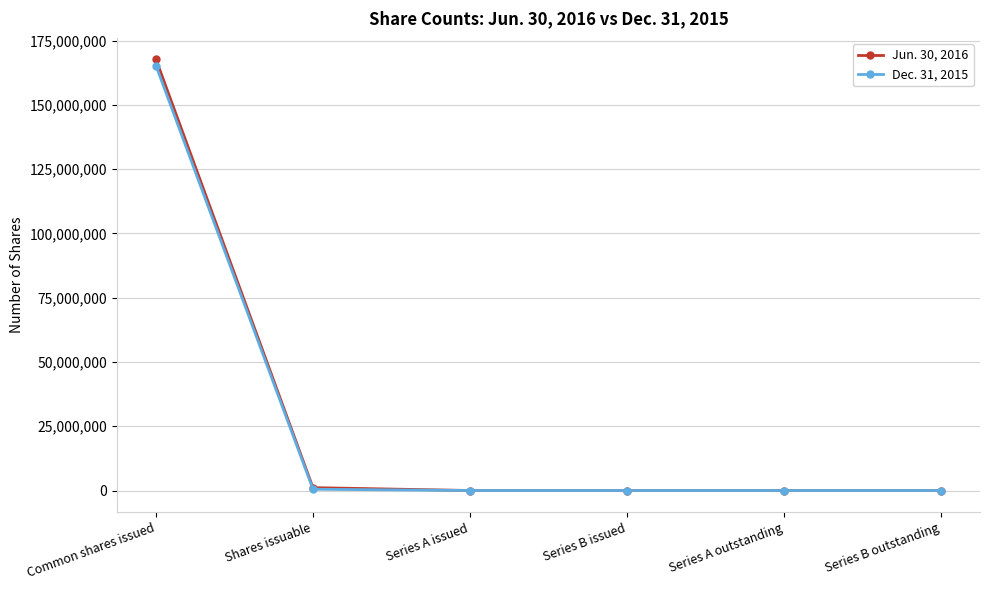

Which series has the widest spread of values?

Jun. 30, 2016